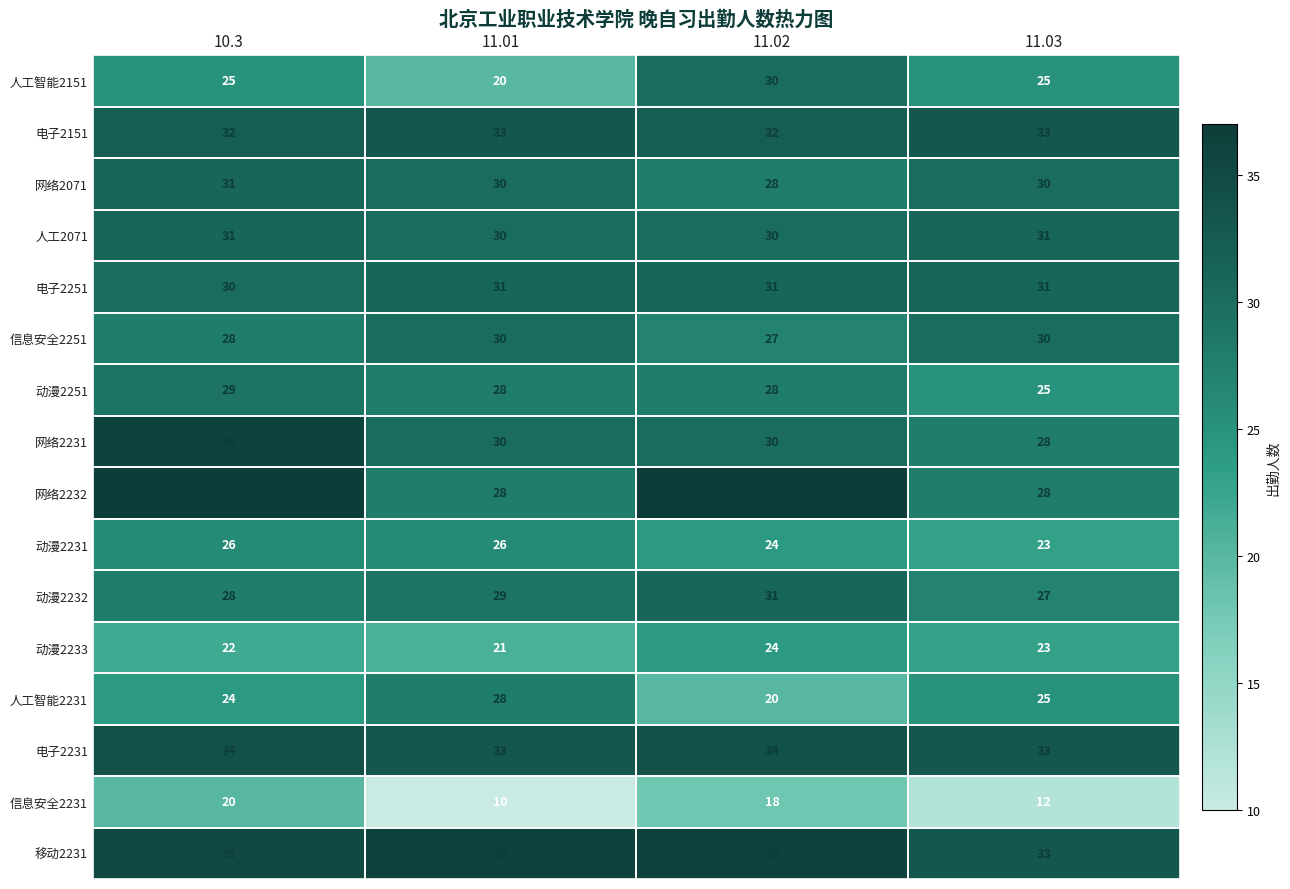

What is the difference between the maximum and minimum values in the 移动2231 series?

3